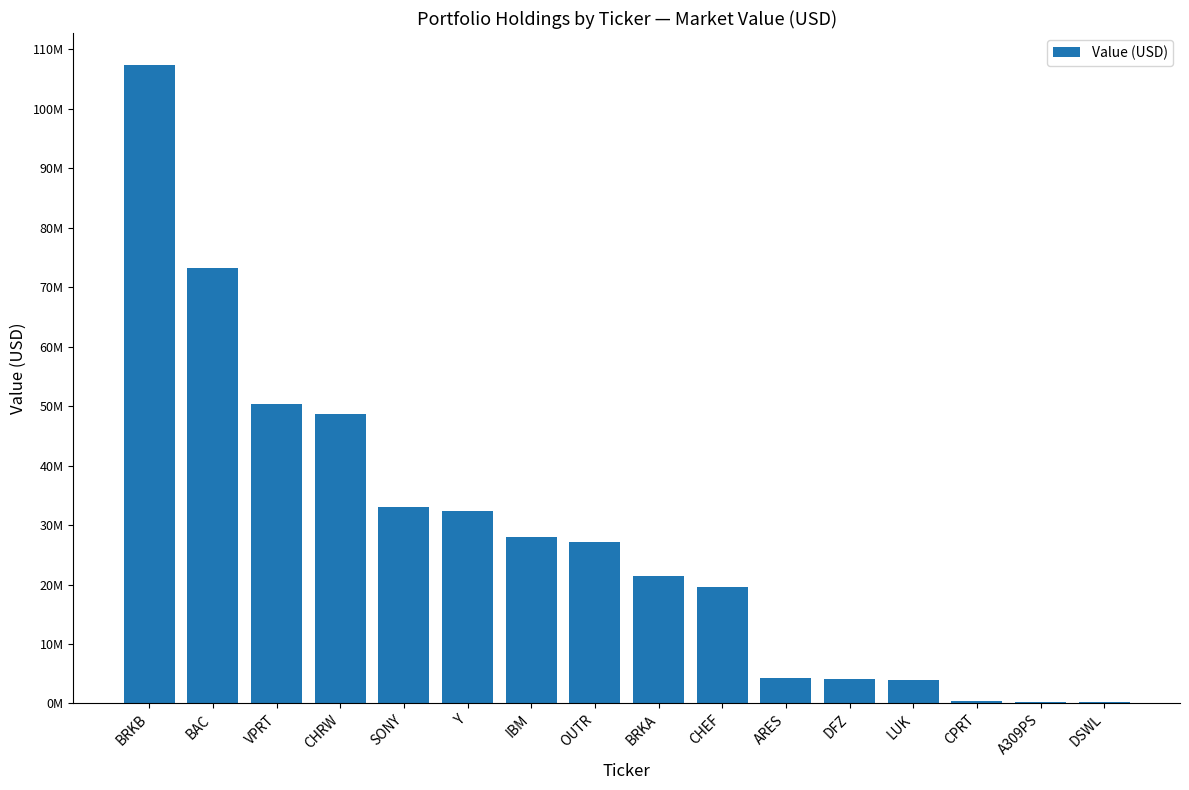

The value at BAC is 73311000. True or false?

True